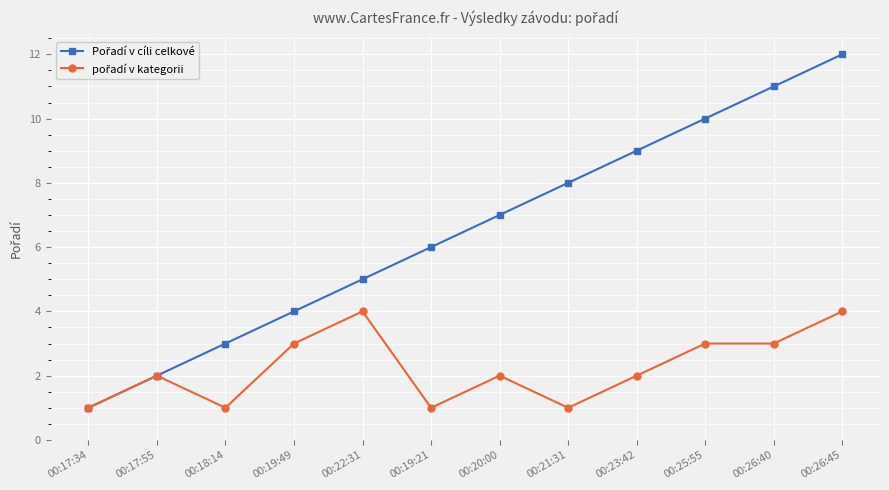

What is the label of the 11th point from the right?

00:17:55